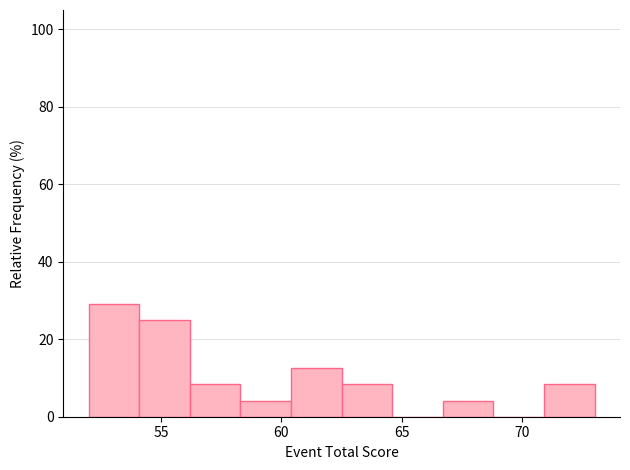

Over which range of the x-axis is the bar tallest?

52.0 to 54.1